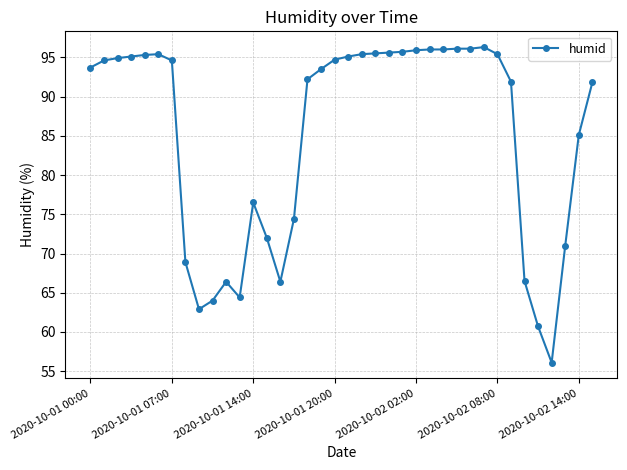

What is the sum of all values?

3232.1